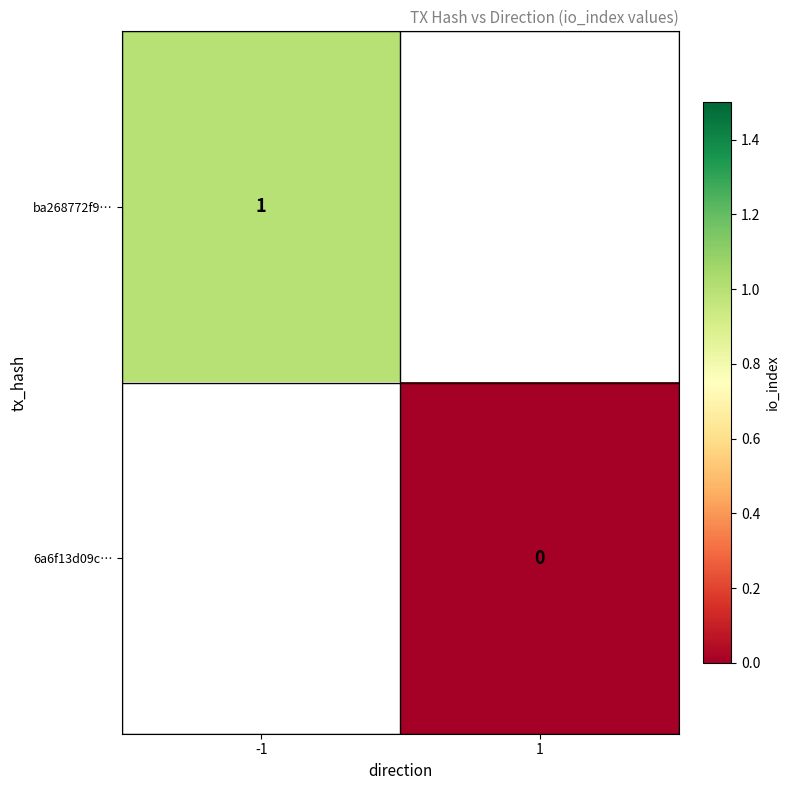

The ba268772f9… series shows 1.0 at -1. True or false?

True